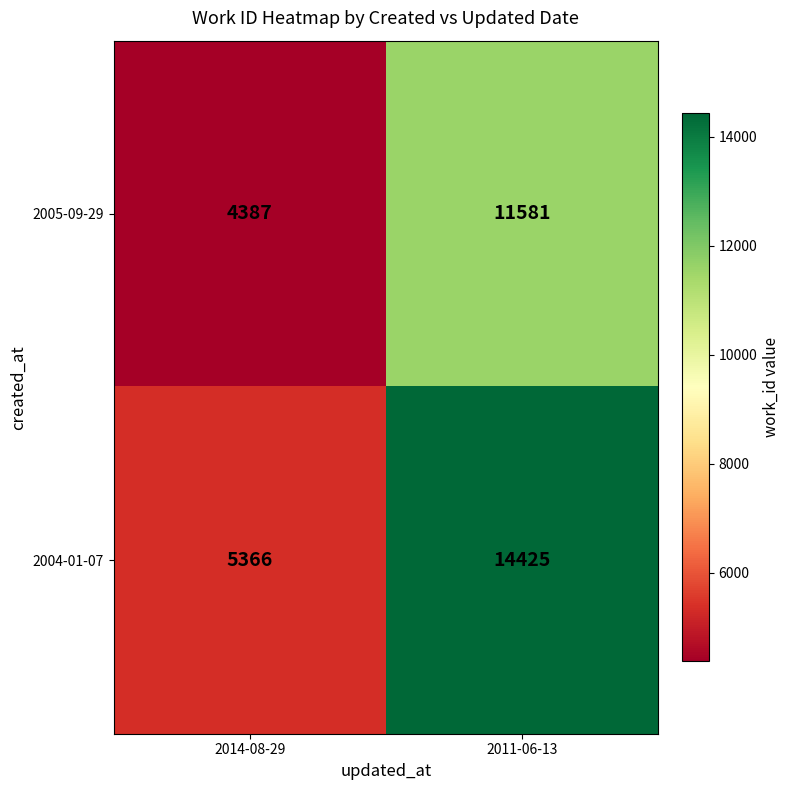

Is it true that 2004-01-07 equals 1745 at 2014-08-29?

False